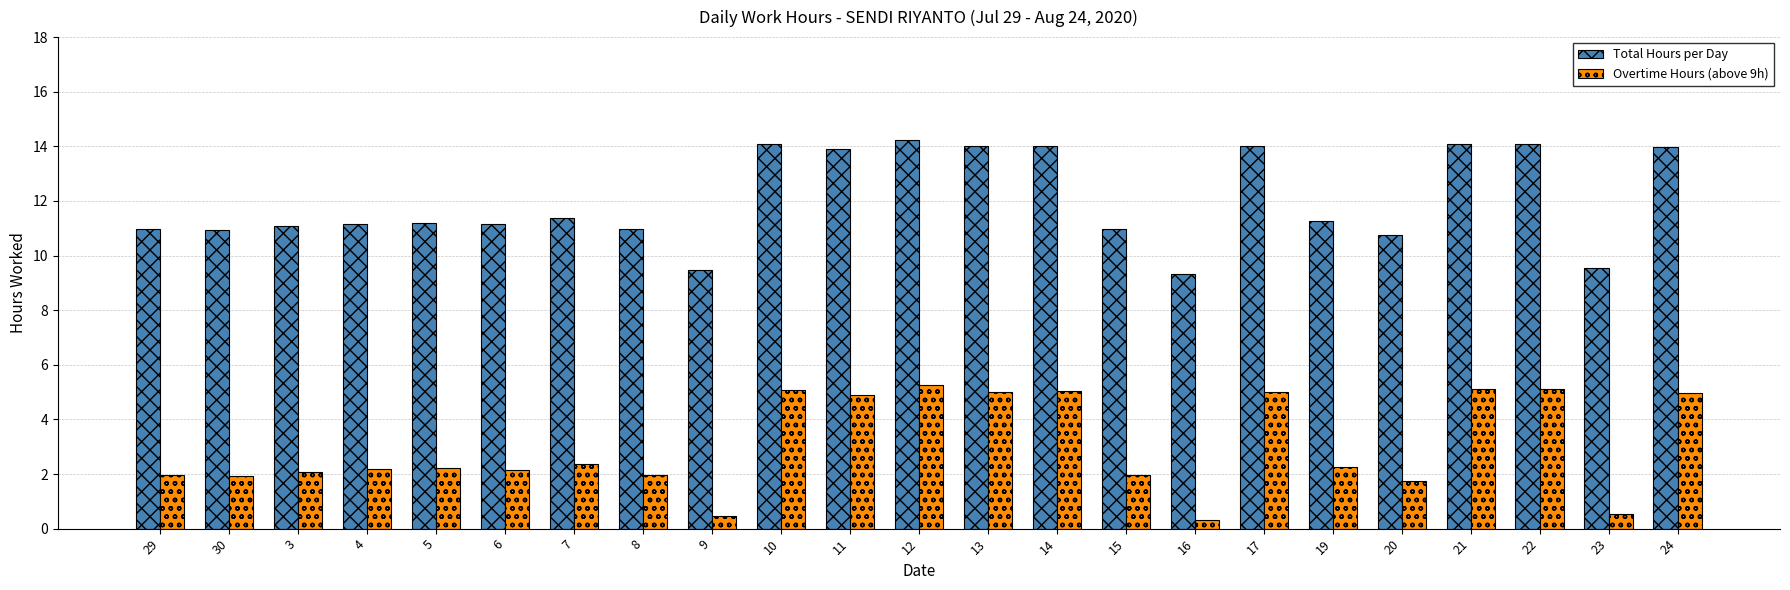

Which series has the largest total across all categories?

Total Hours per Day